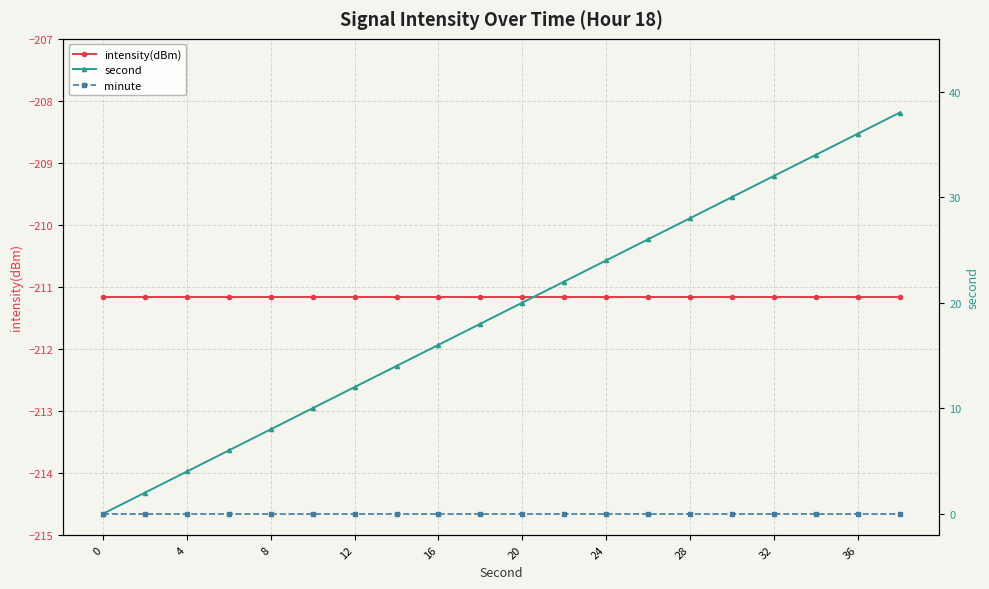

The intensity(dBm) series shows -352.5 at 17. True or false?

False